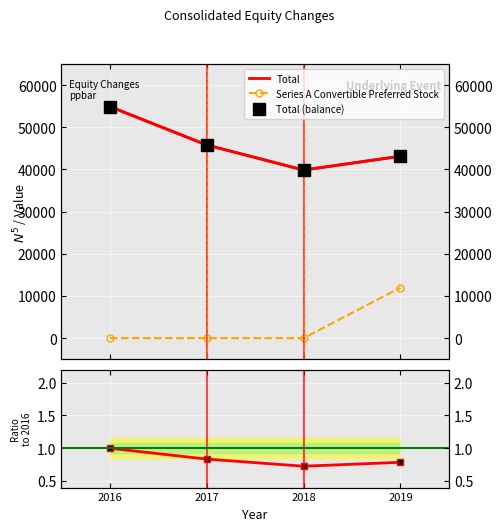

True or false: Preferred and Total (balance) intersect in this chart.

False